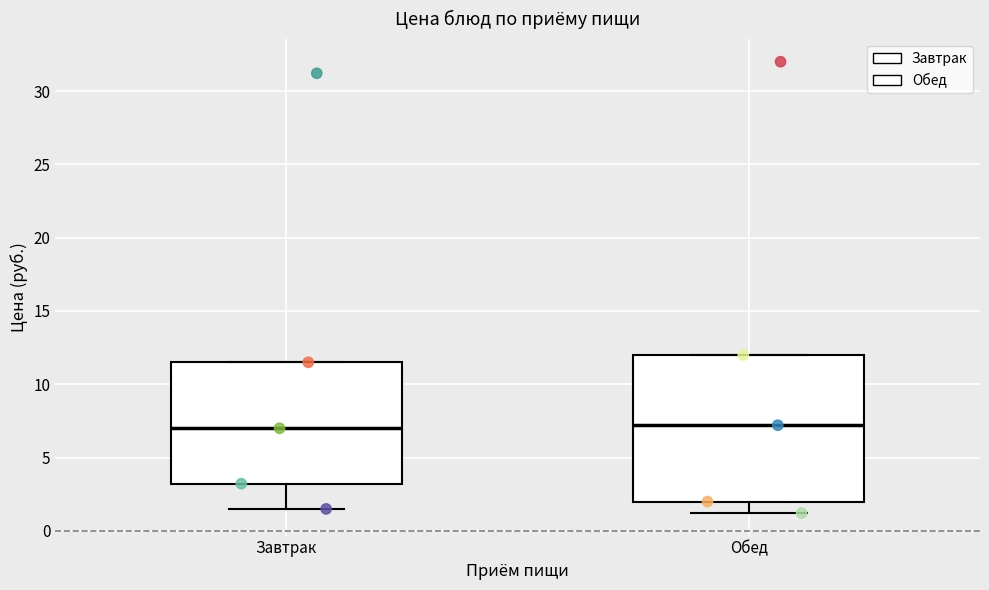

Where is the upper edge of the box for Завтрак on the y-axis? The values are not printed on the chart, so give them approximately, as read against the axis.

11.5